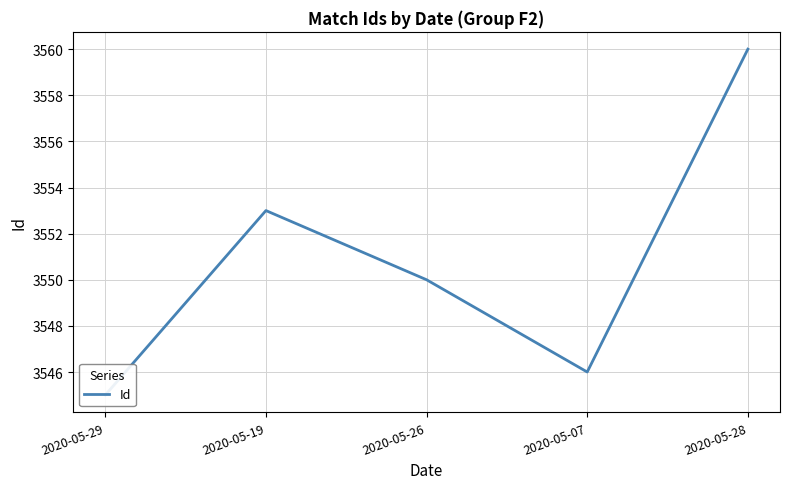

Which category has the highest value across all series?

2020-05-28